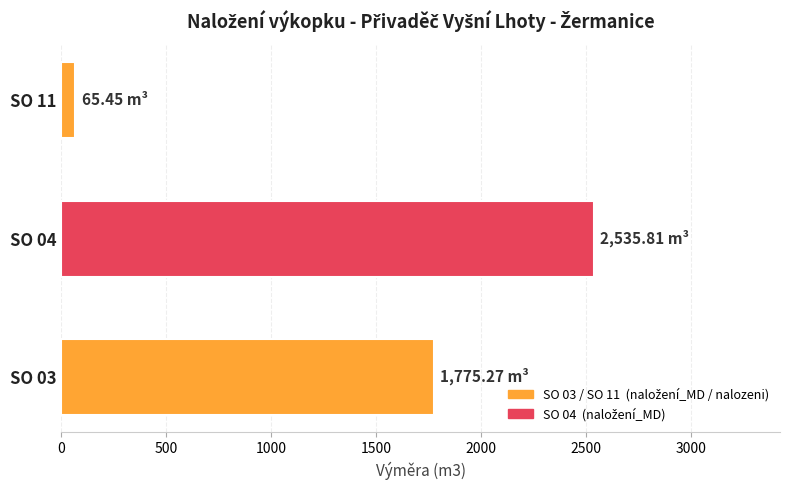

List the labels in order of value, smallest first.

SO 11, SO 03, SO 04